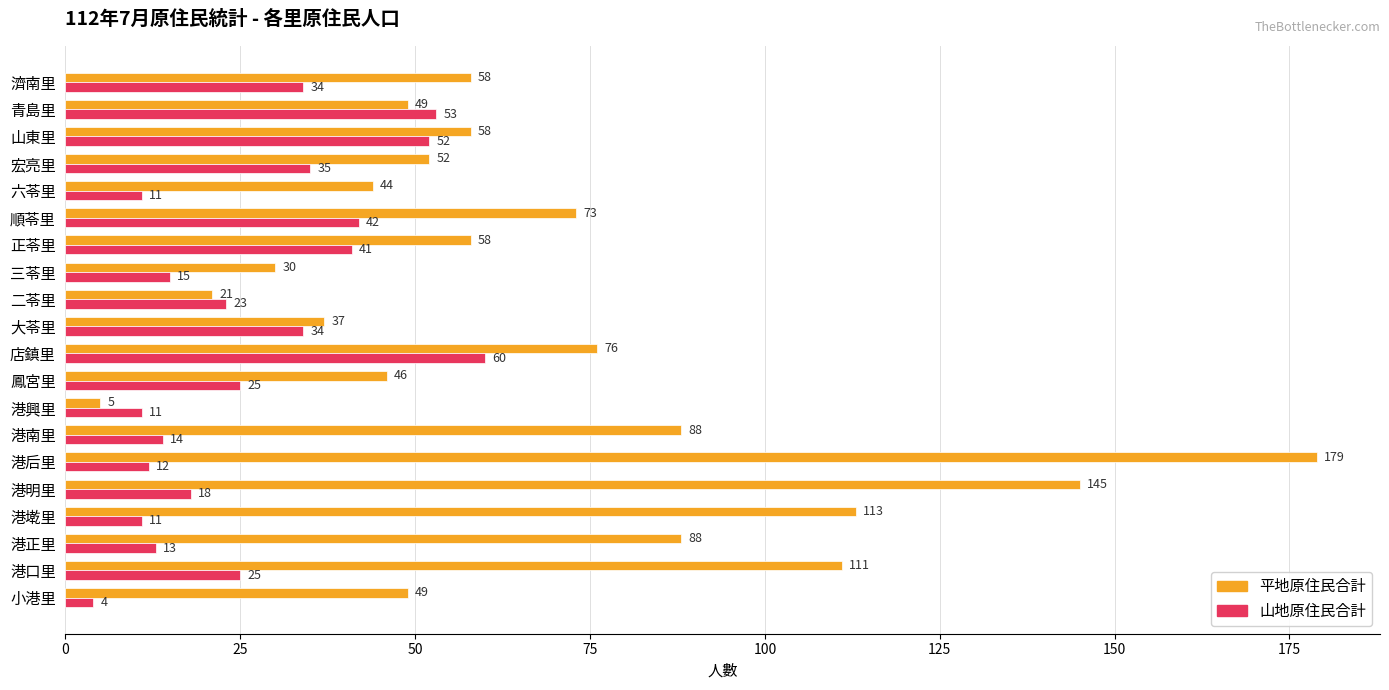

Which label corresponds to the largest value in the chart?

港后里